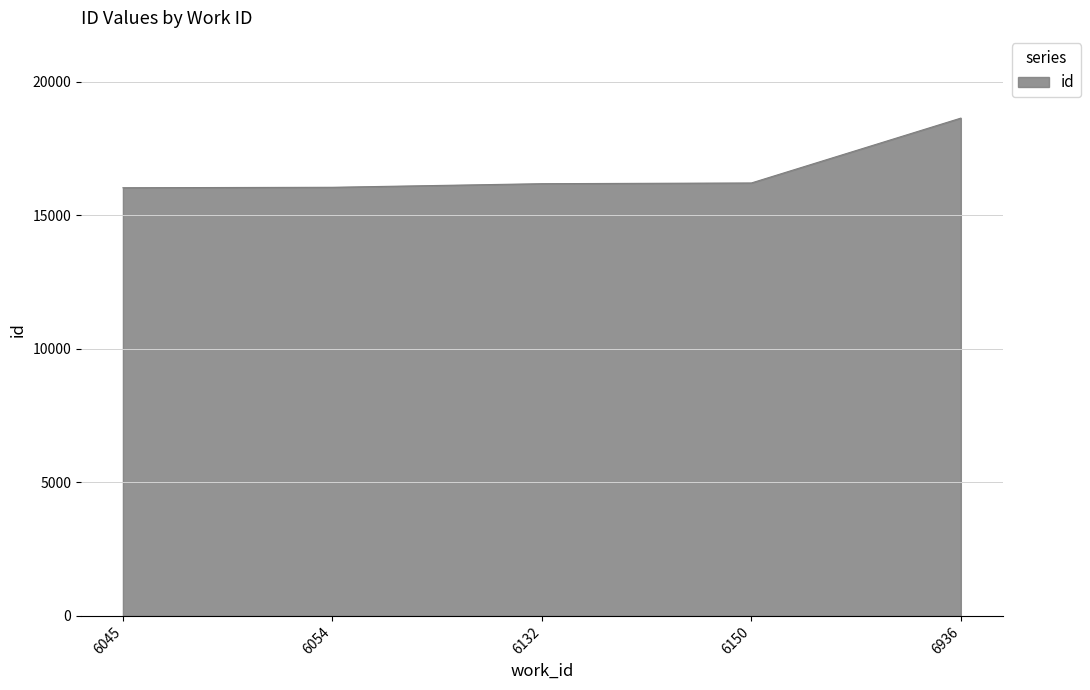

The chart shows a value of 25252 at 6045. True or false?

False